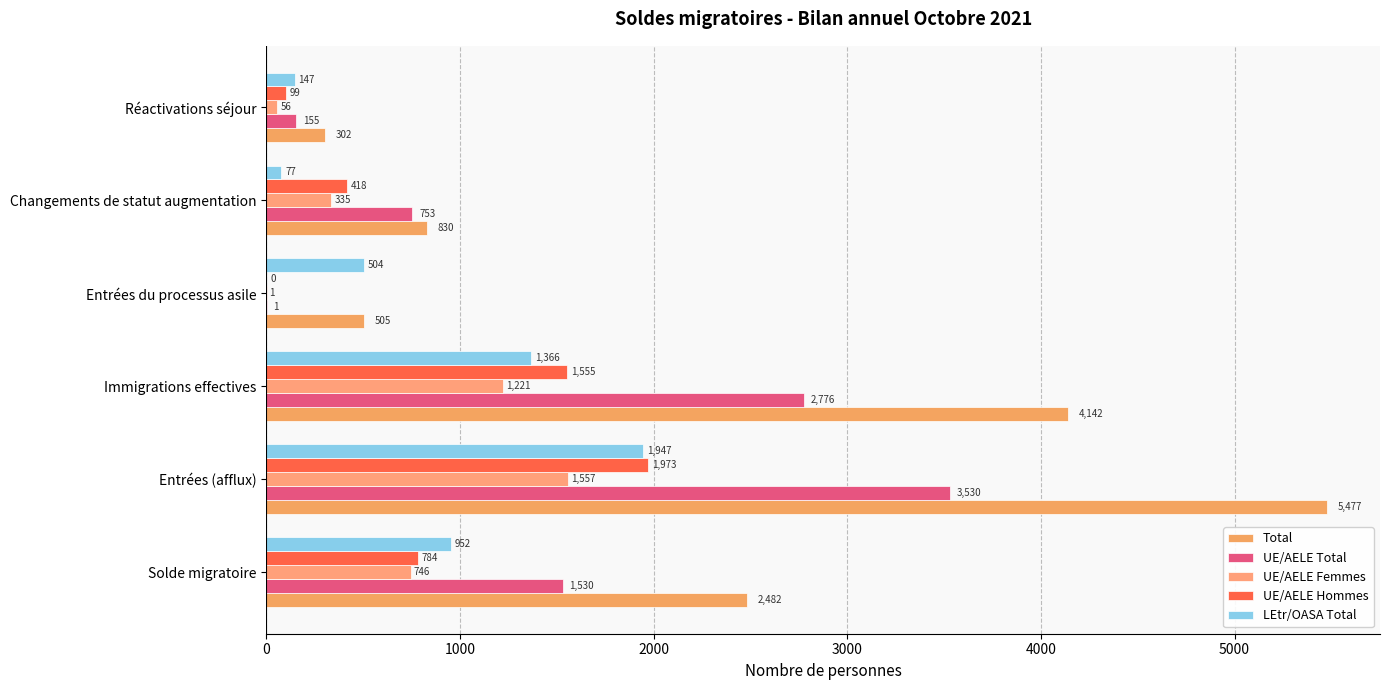

How many data points does each series have?

6